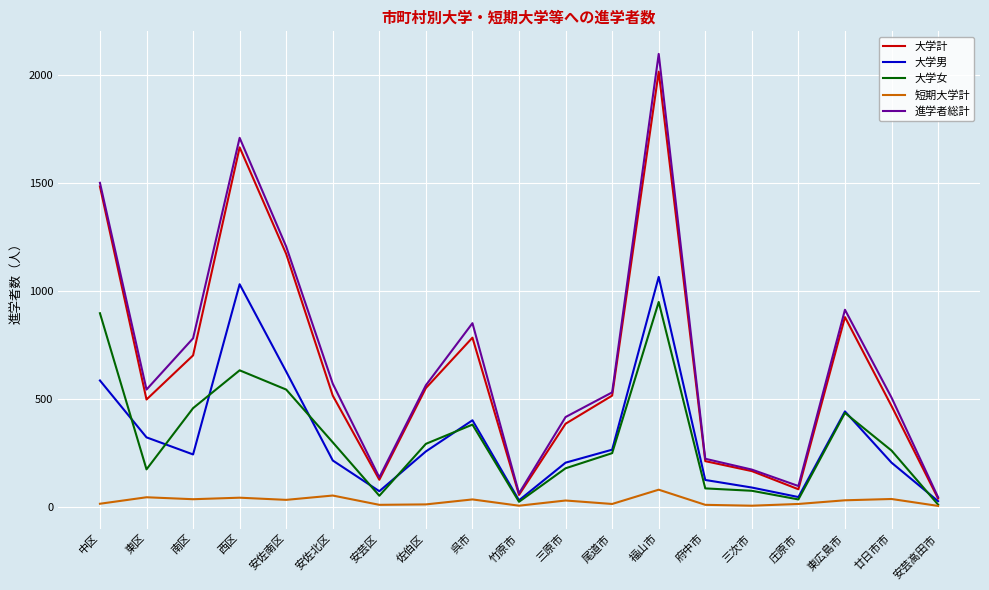

At which category is the sum across all series the highest?

福山市